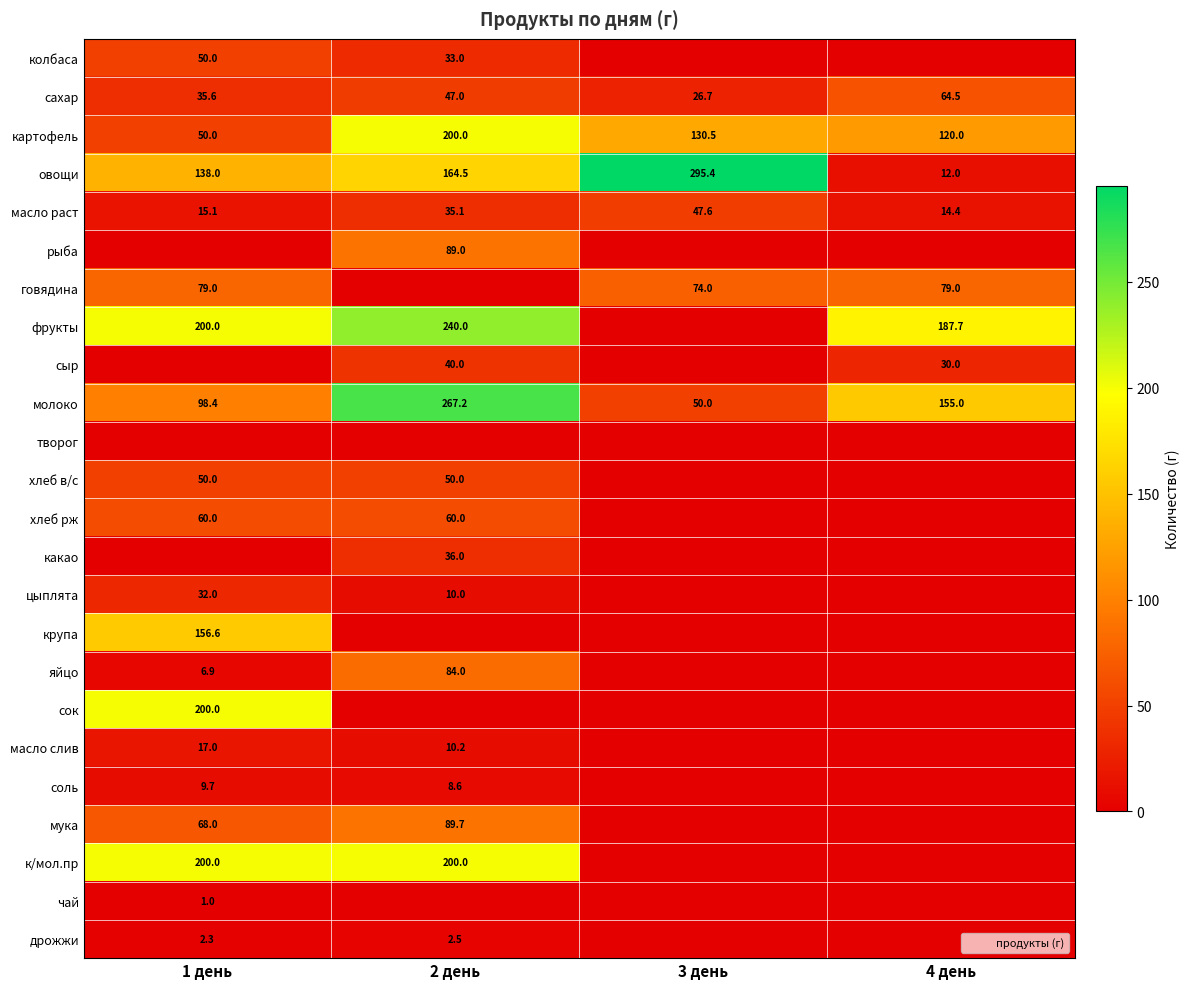

What is the highest value of the масло раст series?

47.6